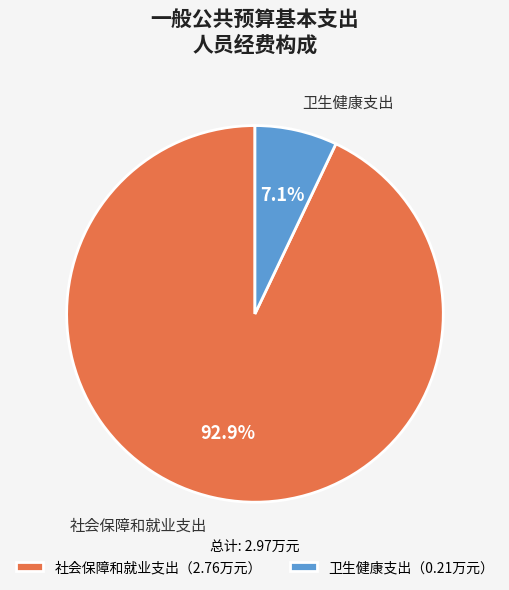

Is there a majority slice in this chart?

Yes